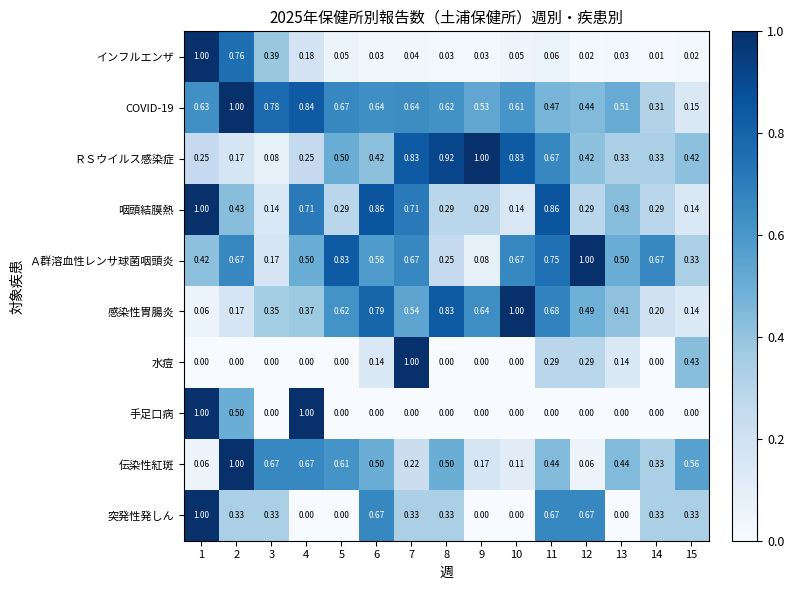

Which series has the largest total across all categories?

COVID-19